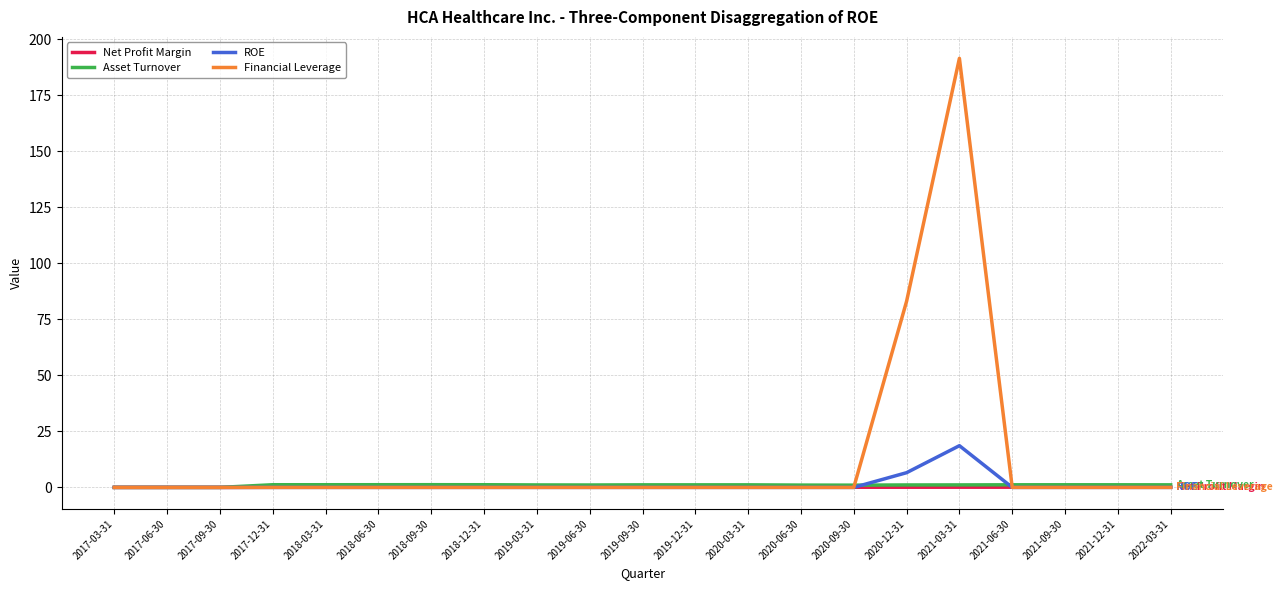

What is the total value across all series at 2020-09-30?

1.1